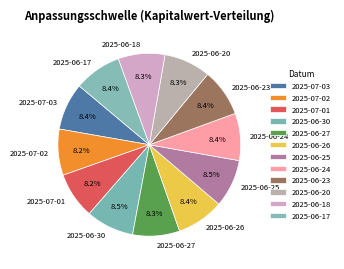

To the nearest percent, what is the average slice percentage?

8%